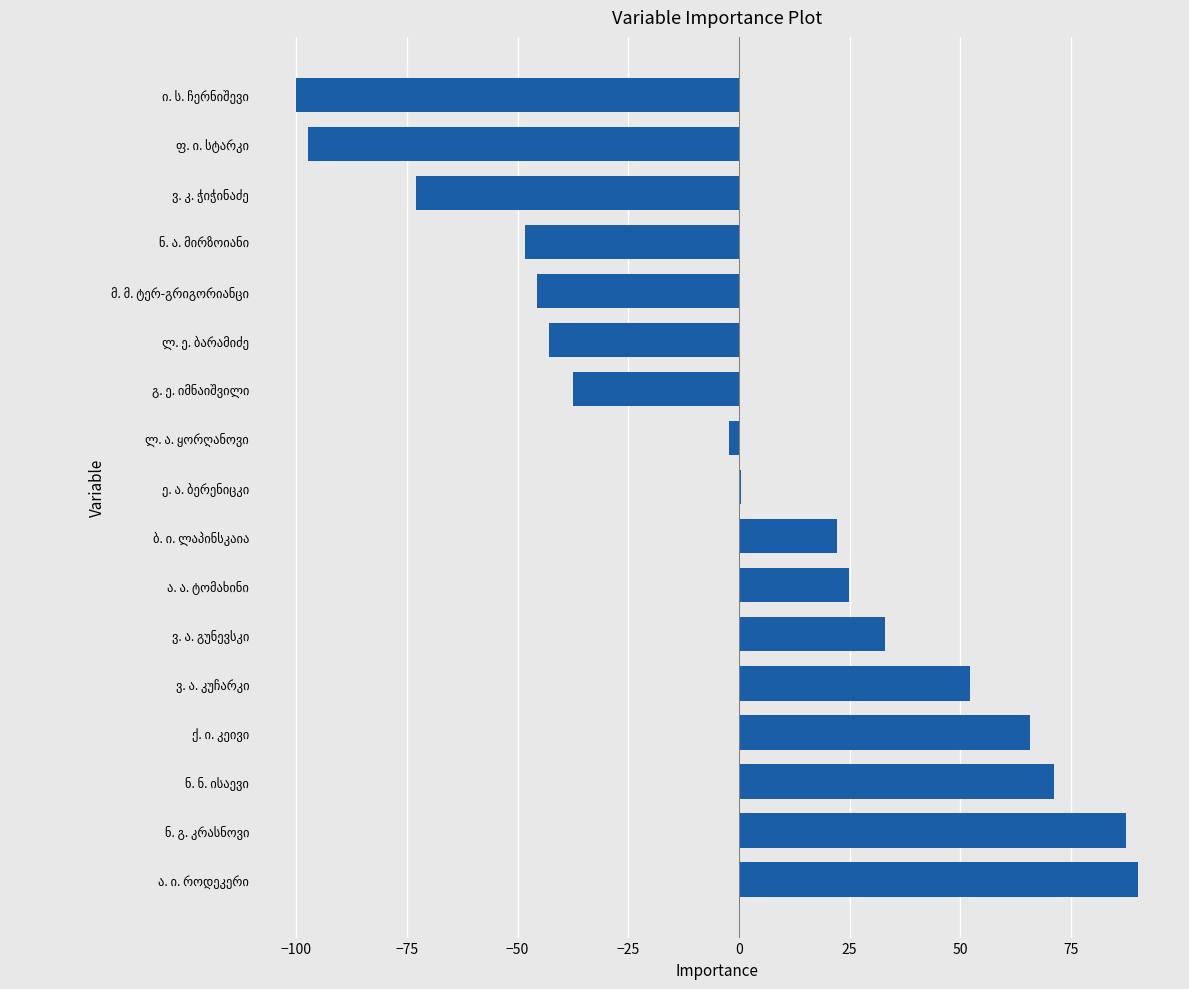

How many categories are shown in the chart?

17